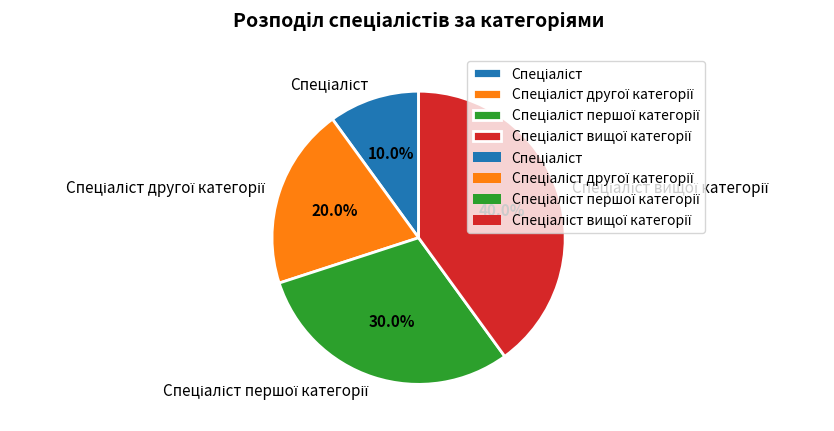

To the nearest percent, what is the average slice percentage?

25%